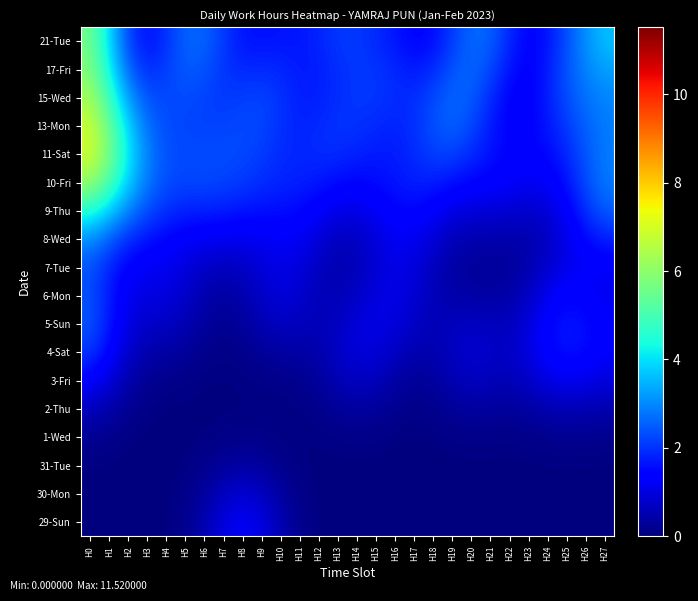

Reading left to right, extract all data points from this chart.

29-Sun: H0=0.0	H1=0.0	H2=0.0	H3=0.0	H4=0.0	H5=0.2	H6=0.5	H7=1.0	H8=1.3	H9=1.0	H10=0.5	H11=0.2	H12=0.0	H13=0.0	H14=0.0	H15=0.0	H16=0.0	H17=0.0	H18=0.0	H19=0.0	H20=0.0	H21=0.0	H22=0.0	H23=0.0	H24=0.0	H25=0.0	H26=0.0	H27=0.0
30-Mon: H0=0.0	H1=0.0	H2=0.0	H3=0.0	H4=0.0	H5=0.1	H6=0.3	H7=0.7	H8=0.8	H9=0.7	H10=0.3	H11=0.1	H12=0.0	H13=0.0	H14=0.0	H15=0.0	H16=0.0	H17=0.0	H18=0.0	H19=0.0	H20=0.0	H21=0.0	H22=0.0	H23=0.0	H24=0.0	H25=0.0	H26=0.0	H27=0.0
31-Tue: H0=0.0	H1=0.0	H2=0.0	H3=0.0	H4=0.0	H5=0.1	H6=0.2	H7=0.3	H8=0.4	H9=0.3	H10=0.2	H11=0.1	H12=0.0	H13=0.0	H14=0.0	H15=0.0	H16=0.0	H17=0.0	H18=0.0	H19=0.0	H20=0.0	H21=0.0	H22=0.0	H23=0.0	H24=0.0	H25=0.0	H26=0.0	H27=0.0
1-Wed: H0=0.2	H1=0.1	H2=0.1	H3=0.0	H4=0.0	H5=0.0	H6=0.0	H7=0.1	H8=0.1	H9=0.1	H10=0.1	H11=0.0	H12=0.0	H13=0.1	H14=0.1	H15=0.1	H16=0.1	H17=0.0	H18=0.0	H19=0.1	H20=0.1	H21=0.1	H22=0.1	H23=0.1	H24=0.2	H25=0.2	H26=0.2	H27=0.2
2-Thu: H0=0.6	H1=0.4	H2=0.2	H3=0.1	H4=0.0	H5=0.0	H6=0.0	H7=0.0	H8=0.0	H9=0.0	H10=0.0	H11=0.1	H12=0.1	H13=0.3	H14=0.3	H15=0.3	H16=0.2	H17=0.1	H18=0.2	H19=0.3	H20=0.3	H21=0.3	H22=0.3	H23=0.4	H24=0.5	H25=0.6	H26=0.5	H27=0.5
3-Fri: H0=1.4	H1=0.9	H2=0.5	H3=0.2	H4=0.1	H5=0.1	H6=0.0	H7=0.0	H8=0.1	H9=0.1	H10=0.1	H11=0.2	H12=0.3	H13=0.5	H14=0.7	H15=0.6	H16=0.4	H17=0.3	H18=0.3	H19=0.5	H20=0.7	H21=0.6	H22=0.6	H23=0.7	H24=1.0	H25=1.2	H26=1.1	H27=1.0
4-Sat: H0=2.1	H1=1.4	H2=0.8	H3=0.5	H4=0.4	H5=0.3	H6=0.1	H7=0.1	H8=0.1	H9=0.3	H10=0.4	H11=0.4	H12=0.5	H13=0.7	H14=1.0	H15=0.9	H16=0.7	H17=0.5	H18=0.5	H19=0.7	H20=0.8	H21=0.8	H22=0.7	H23=1.0	H24=1.4	H25=1.7	H26=1.5	H27=1.3
5-Sun: H0=2.4	H1=1.7	H2=1.0	H3=0.8	H4=0.7	H5=0.5	H6=0.3	H7=0.2	H8=0.3	H9=0.5	H10=0.7	H11=0.6	H12=0.6	H13=0.7	H14=0.9	H15=1.1	H16=1.0	H17=0.7	H18=0.6	H19=0.6	H20=0.7	H21=0.6	H22=0.6	H23=1.0	H24=1.5	H25=1.7	H26=1.6	H27=1.3
6-Mon: H0=2.4	H1=1.7	H2=1.1	H3=1.0	H4=1.0	H5=0.8	H6=0.5	H7=0.4	H8=0.5	H9=0.8	H10=0.9	H11=0.8	H12=0.6	H13=0.5	H14=0.7	H15=1.0	H16=1.1	H17=0.9	H18=0.6	H19=0.4	H20=0.4	H21=0.4	H22=0.4	H23=0.7	H24=1.2	H25=1.4	H26=1.3	H27=1.1
7-Tue: H0=2.4	H1=1.8	H2=1.3	H3=1.2	H4=1.1	H5=0.9	H6=0.7	H7=0.6	H8=0.7	H9=0.9	H10=1.1	H11=0.9	H12=0.7	H13=0.5	H14=0.6	H15=0.9	H16=1.1	H17=0.9	H18=0.6	H19=0.4	H20=0.3	H21=0.3	H22=0.3	H23=0.5	H24=0.8	H25=1.1	H26=1.2	H27=1.2
8-Wed: H0=3.1	H1=2.5	H2=1.9	H3=1.6	H4=1.5	H5=1.3	H6=1.2	H7=1.1	H8=1.1	H9=1.2	H10=1.3	H11=1.2	H12=0.9	H13=0.6	H14=0.7	H15=0.9	H16=1.2	H17=1.2	H18=0.9	H19=0.6	H20=0.5	H21=0.5	H22=0.4	H23=0.5	H24=0.7	H25=1.1	H26=1.5	H27=1.8
9-Thu: H0=4.6	H1=3.8	H2=2.9	H3=2.3	H4=2.0	H5=1.8	H6=1.8	H7=1.8	H8=1.7	H9=1.6	H10=1.6	H11=1.5	H12=1.3	H13=1.1	H14=1.0	H15=1.3	H16=1.5	H17=1.5	H18=1.3	H19=1.0	H20=0.9	H21=0.9	H22=0.9	H23=0.8	H24=0.9	H25=1.3	H26=2.0	H27=2.5
10-Fri: H0=6.2	H1=5.1	H2=3.8	H3=2.8	H4=2.3	H5=2.2	H6=2.3	H7=2.2	H8=2.1	H9=2.0	H10=1.8	H11=1.8	H12=1.7	H13=1.5	H14=1.5	H15=1.6	H16=1.7	H17=1.8	H18=1.8	H19=1.6	H20=1.5	H21=1.4	H22=1.3	H23=1.2	H24=1.2	H25=1.6	H26=2.3	H27=2.8
11-Sat: H0=7.0	H1=5.7	H2=4.1	H3=2.9	H4=2.3	H5=2.3	H6=2.3	H7=2.3	H8=2.3	H9=2.1	H10=1.9	H11=1.9	H12=1.9	H13=1.9	H14=1.8	H15=1.7	H16=1.7	H17=1.9	H18=2.2	H19=2.2	H20=1.9	H21=1.6	H22=1.5	H23=1.4	H24=1.5	H25=1.9	H26=2.4	H27=2.9
13-Mon: H0=6.9	H1=5.5	H2=3.8	H3=2.7	H4=2.3	H5=2.2	H6=2.2	H7=2.2	H8=2.3	H9=2.2	H10=2.0	H11=1.8	H12=1.9	H13=2.0	H14=2.0	H15=1.9	H16=1.8	H17=2.0	H18=2.4	H19=2.6	H20=2.3	H21=1.7	H22=1.4	H23=1.4	H24=1.7	H25=2.1	H26=2.6	H27=2.9
15-Wed: H0=6.3	H1=4.8	H2=3.2	H3=2.3	H4=2.3	H5=2.3	H6=2.2	H7=2.1	H8=2.1	H9=2.2	H10=2.0	H11=1.8	H12=1.8	H13=2.0	H14=2.1	H15=2.1	H16=1.9	H17=1.9	H18=2.3	H19=2.6	H20=2.5	H21=1.9	H22=1.4	H23=1.3	H24=1.8	H25=2.3	H26=2.8	H27=3.0
17-Fri: H0=5.8	H1=4.2	H2=2.5	H3=1.9	H4=2.1	H5=2.5	H6=2.4	H7=2.0	H8=1.9	H9=1.9	H10=1.9	H11=1.7	H12=1.8	H13=2.0	H14=2.1	H15=2.0	H16=1.9	H17=1.7	H18=1.9	H19=2.4	H20=2.6	H21=2.3	H22=1.6	H23=1.4	H24=1.8	H25=2.4	H26=3.0	H27=3.3
21-Tue: H0=5.6	H1=3.9	H2=2.2	H3=1.6	H4=2.0	H5=2.6	H6=2.6	H7=2.1	H8=1.7	H9=1.6	H10=1.7	H11=1.7	H12=1.9	H13=2.1	H14=2.1	H15=1.9	H16=1.7	H17=1.4	H18=1.6	H19=2.1	H20=2.7	H21=2.5	H22=1.9	H23=1.4	H24=1.6	H25=2.4	H26=3.1	H27=3.6